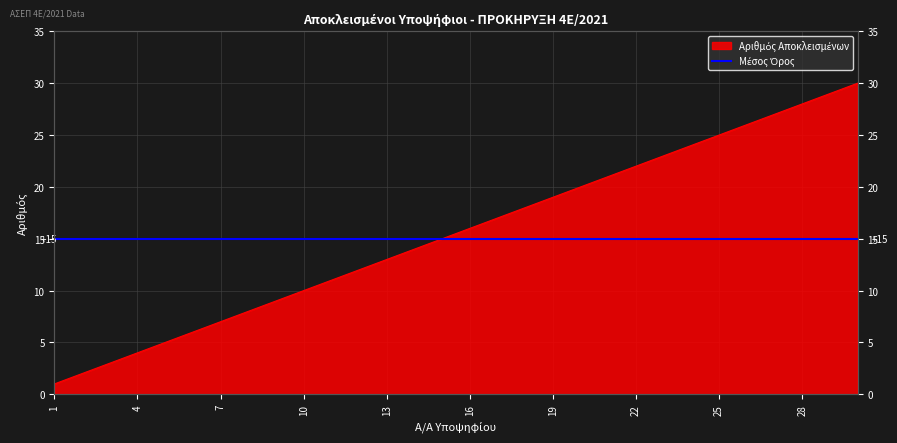

What is the minimum value shown in the chart?

1